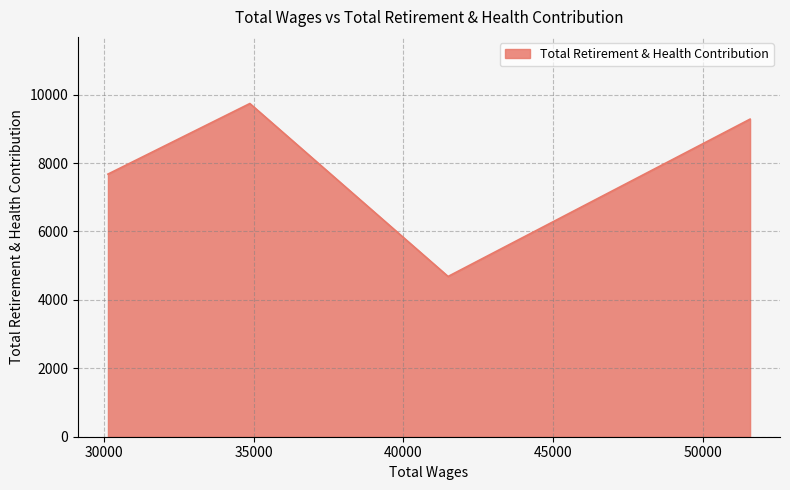

True or false: the data has more than 2 interior local peaks.

False